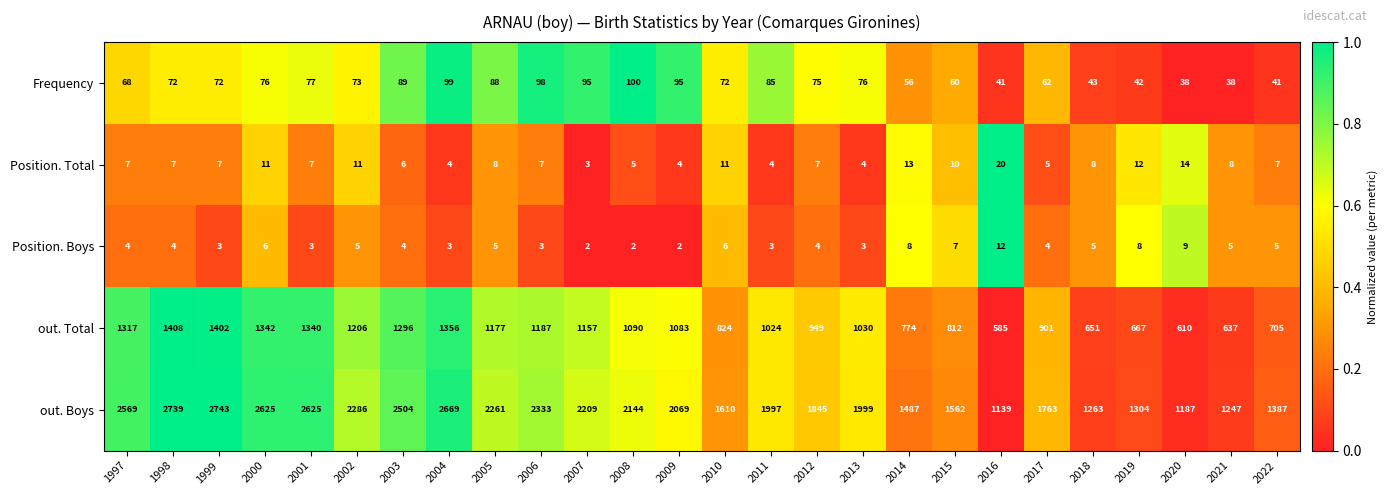

Is the value of out. Total at 2011 greater than the value of Position. Boys at 2018?

Yes